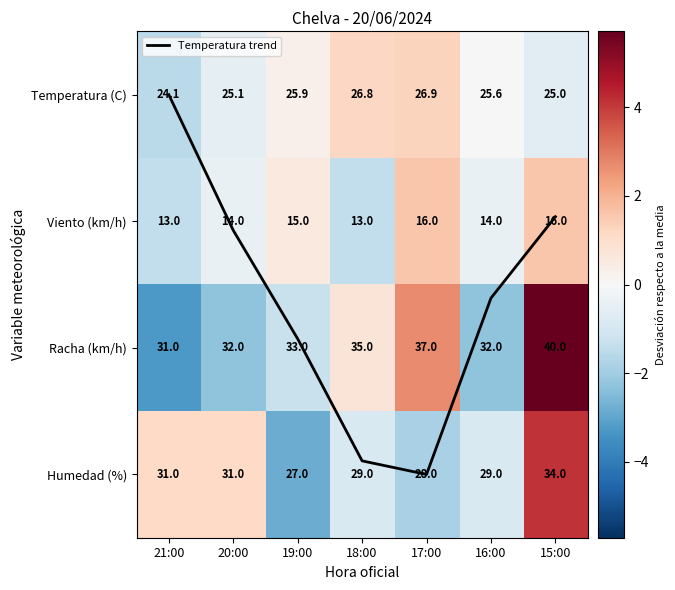

Which series has the widest spread of values?

Racha (km/h)